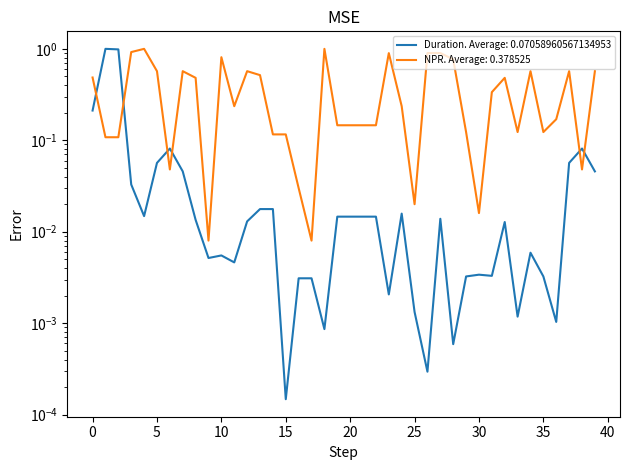

How many interior local peaks does the Duration series have?

9